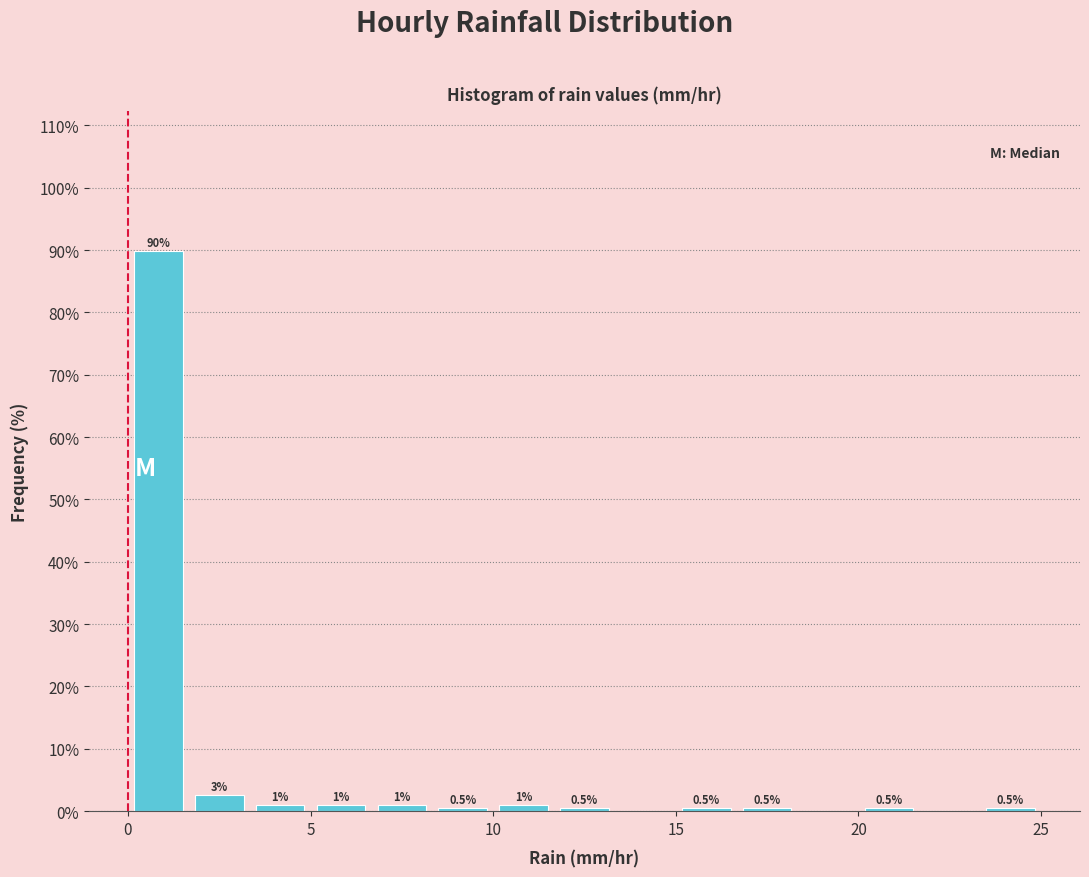

Read against the x-axis, roughly where is the centre of the tallest bar?

1.0